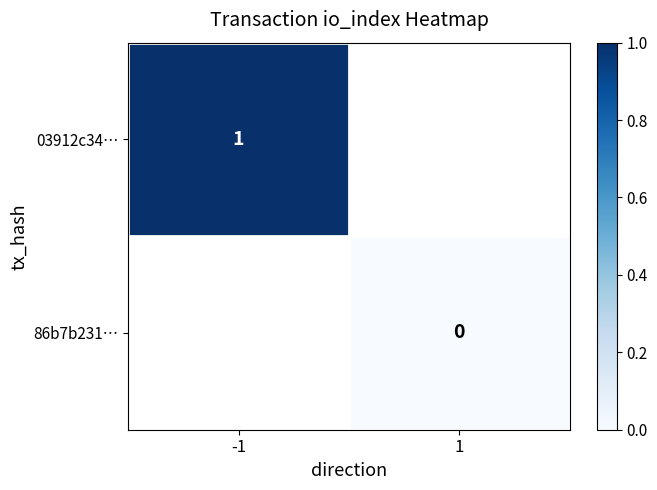

True or false: 03912c34… has a value of 2 at -1.

False